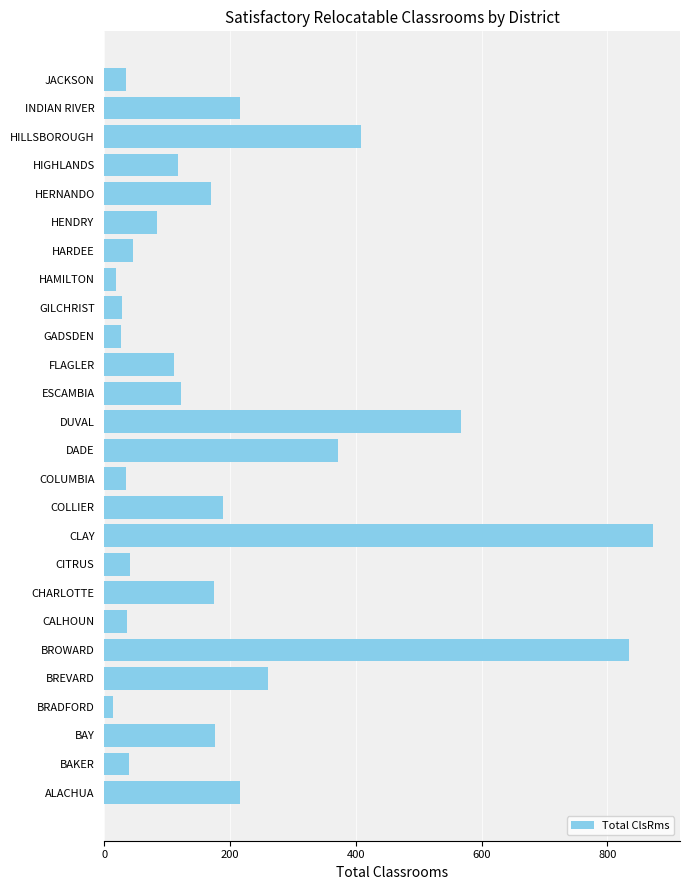

What is the smallest value displayed?

13